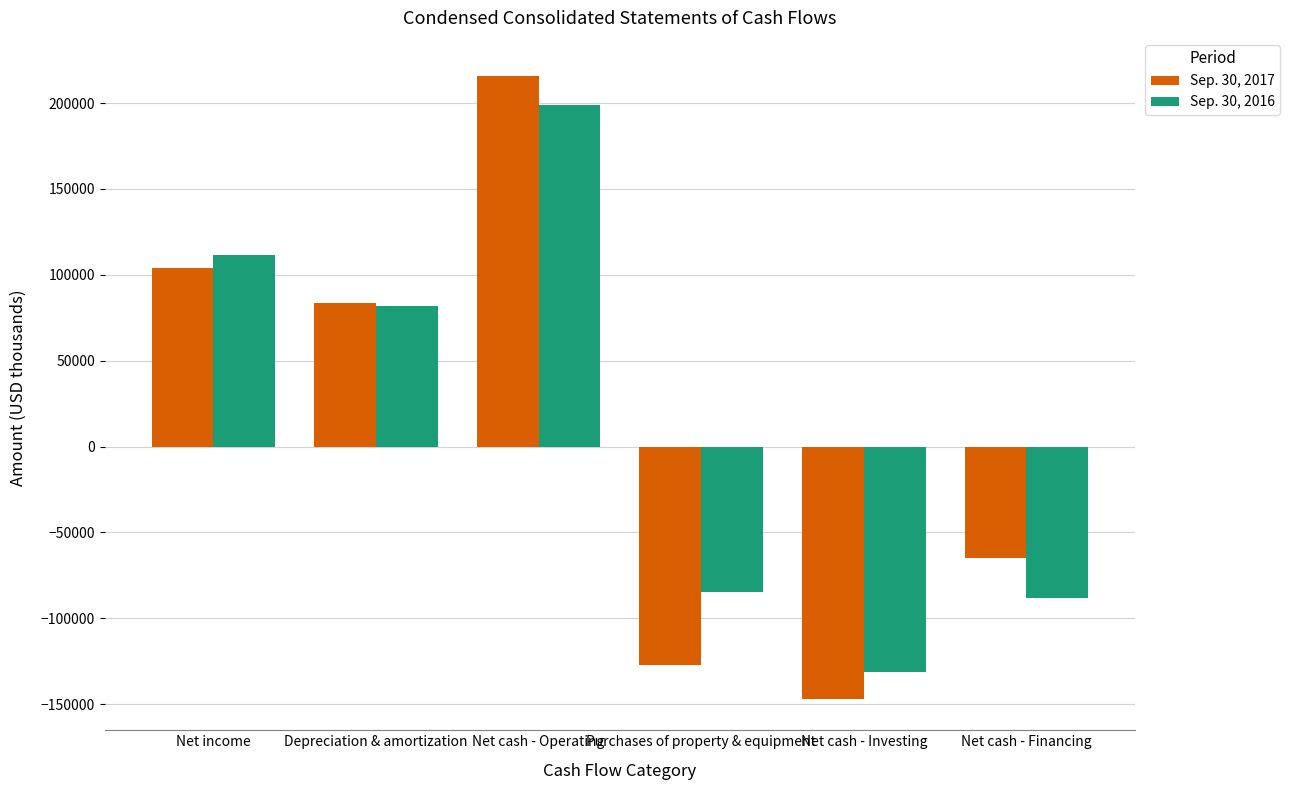

Which series has the largest total across all categories?

Sep. 30, 2016